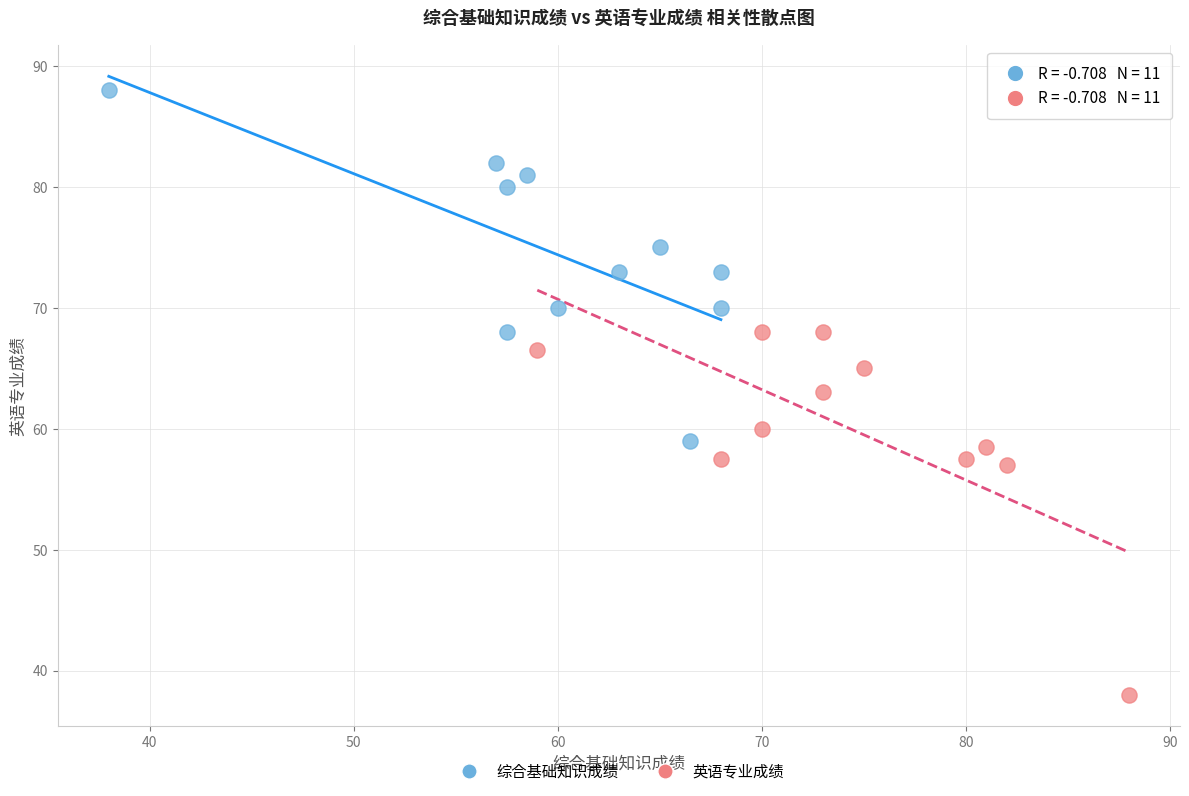

Which series reaches the maximum Y coordinate?

综合基础知识成绩